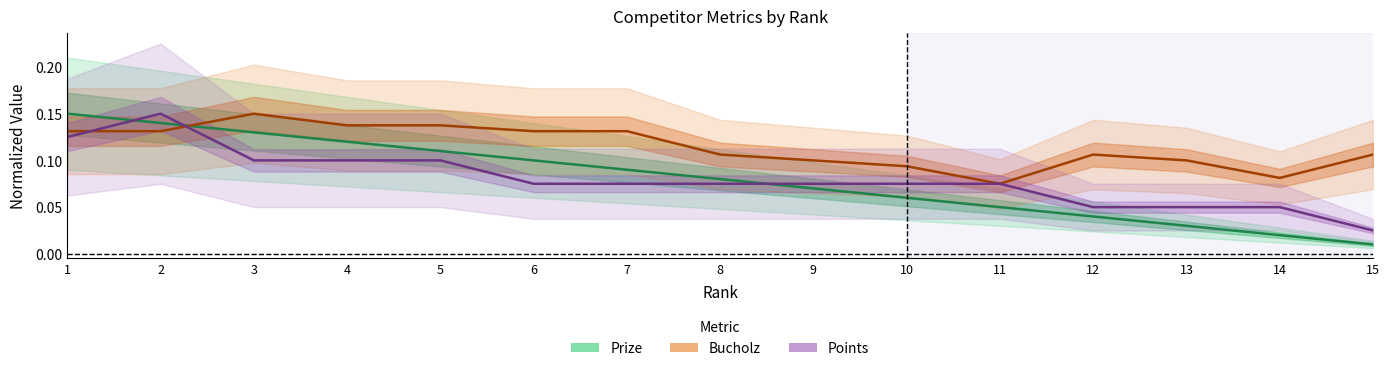

List the labels in order of Prize value, smallest first.

15, 14, 13, 12, 11, 10, 9, 8, 7, 6, 5, 4, 3, 2, 1